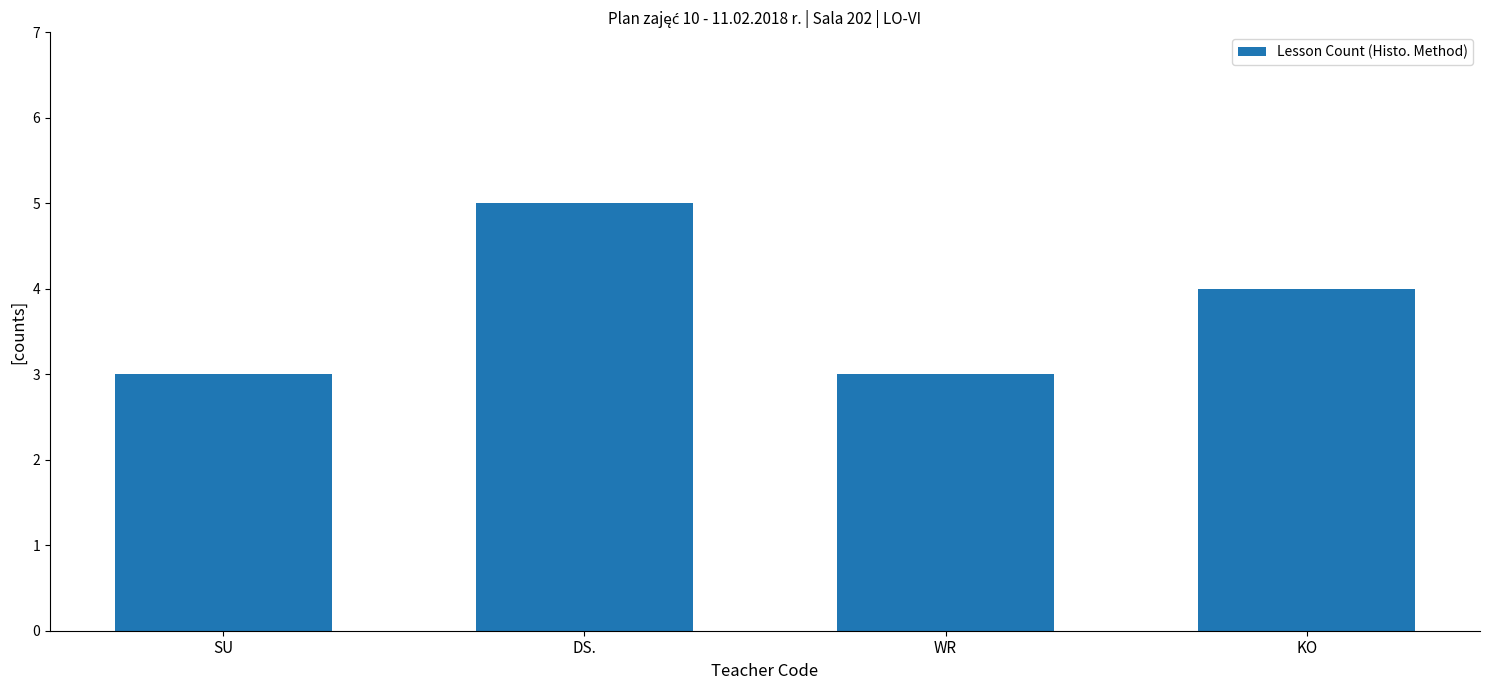

What is the greatest value displayed?

5